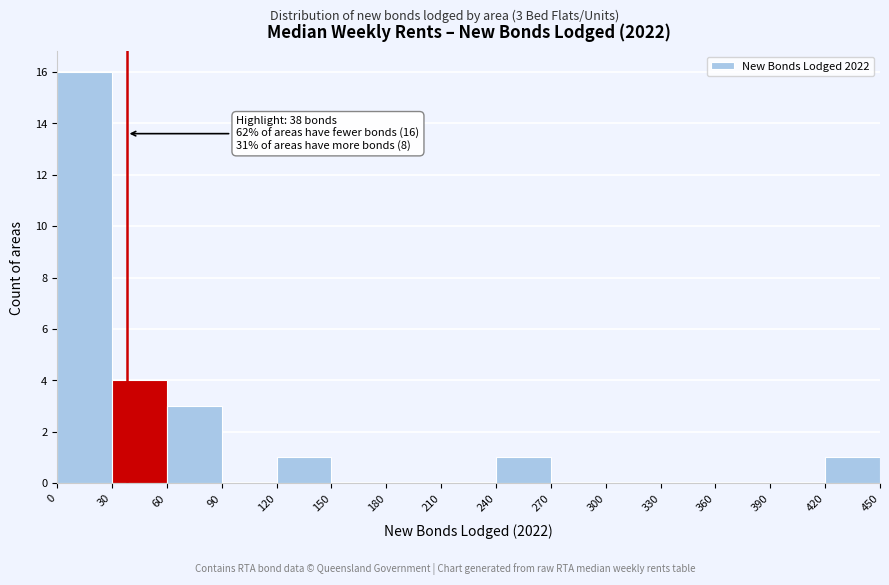

Over which range of the x-axis is the bar tallest?

0 to 30